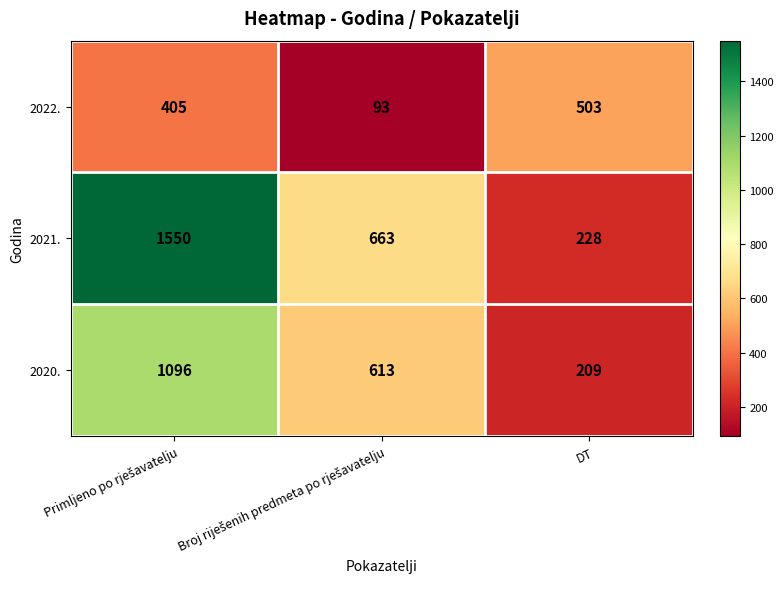

How many 2020. values are between 209 and 1096?

3